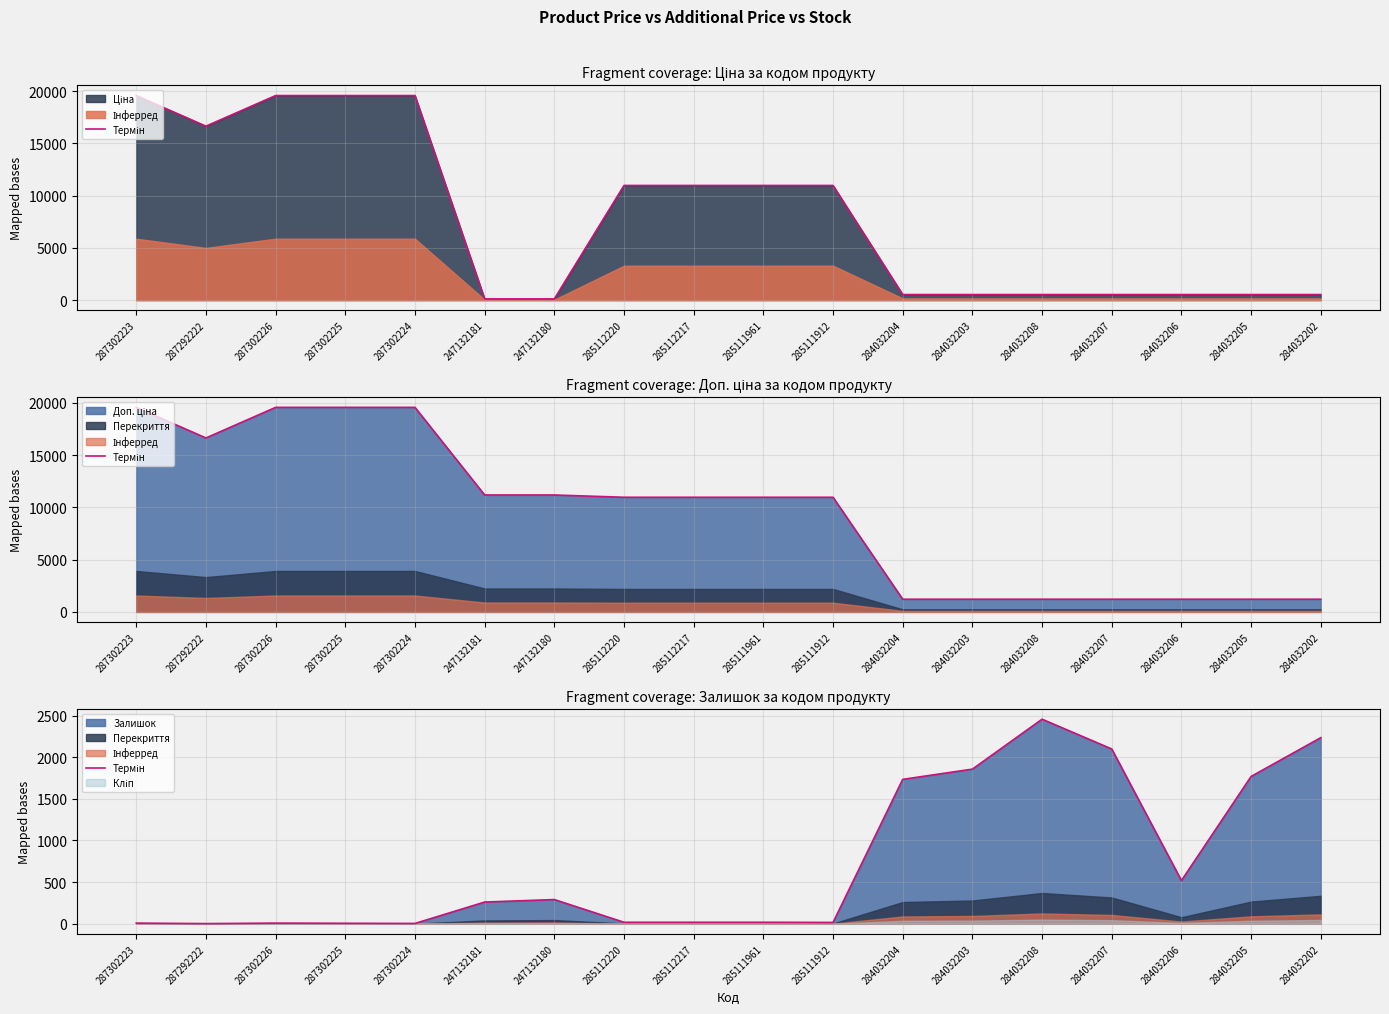

Is it true that the value at 284032203 is 1012?

False